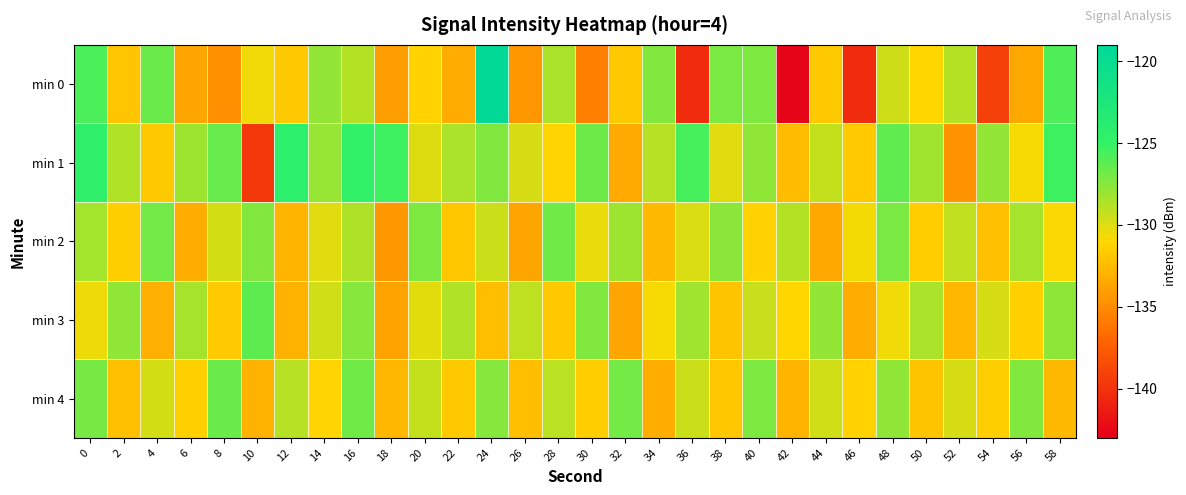

Which series has the largest total across all categories?

min 1